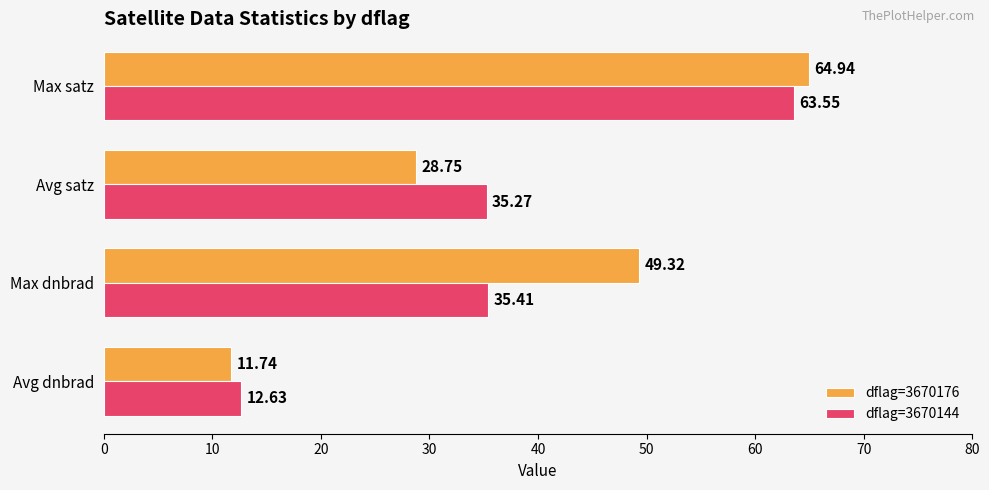

What is the difference between the highest and lowest values at Avg satz?

6.5